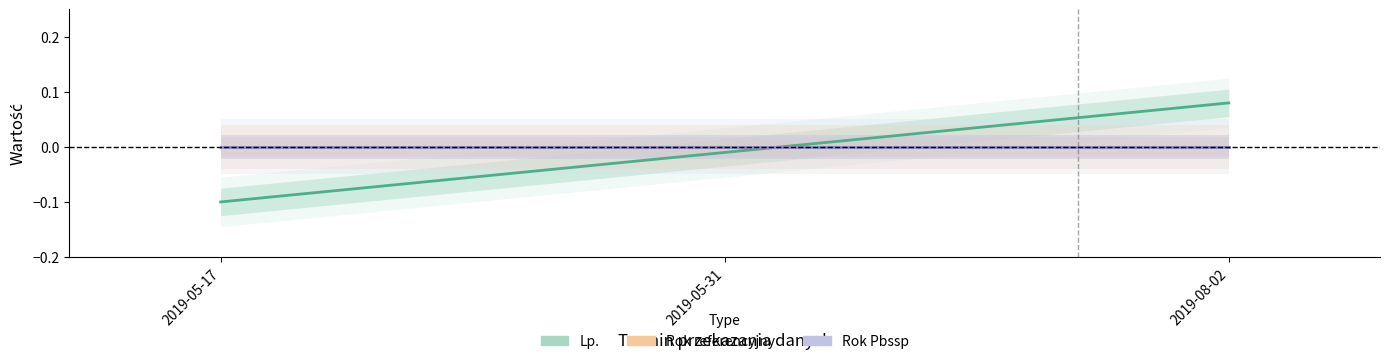

What is the difference between the second highest and minimum values in the Lp. series?

0.1